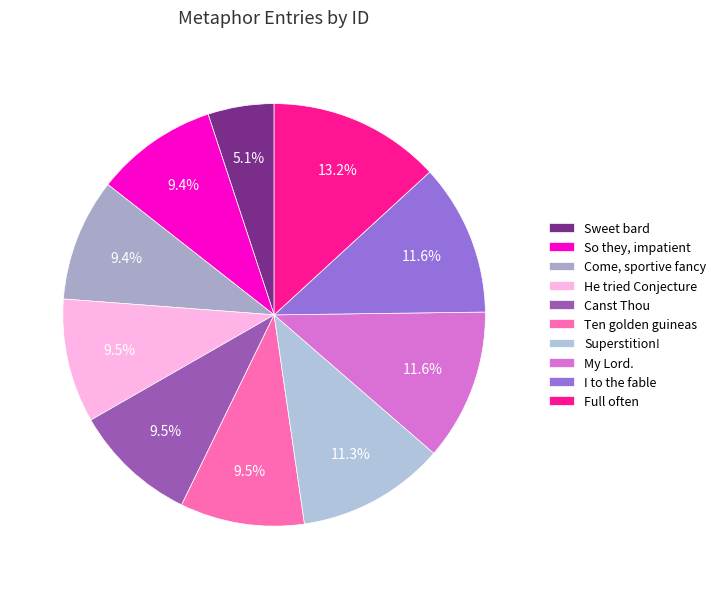

Which category has the smallest portion of the pie?

Sweet bard